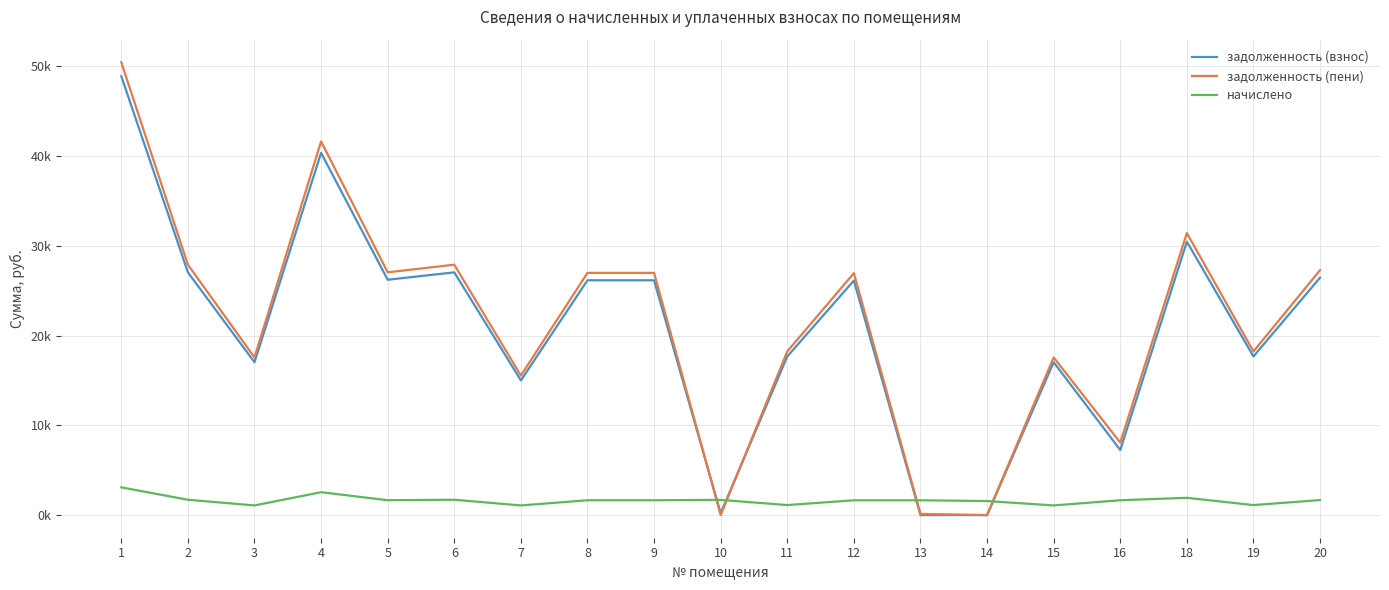

Which series has the largest total across all categories?

задолженность (пени)